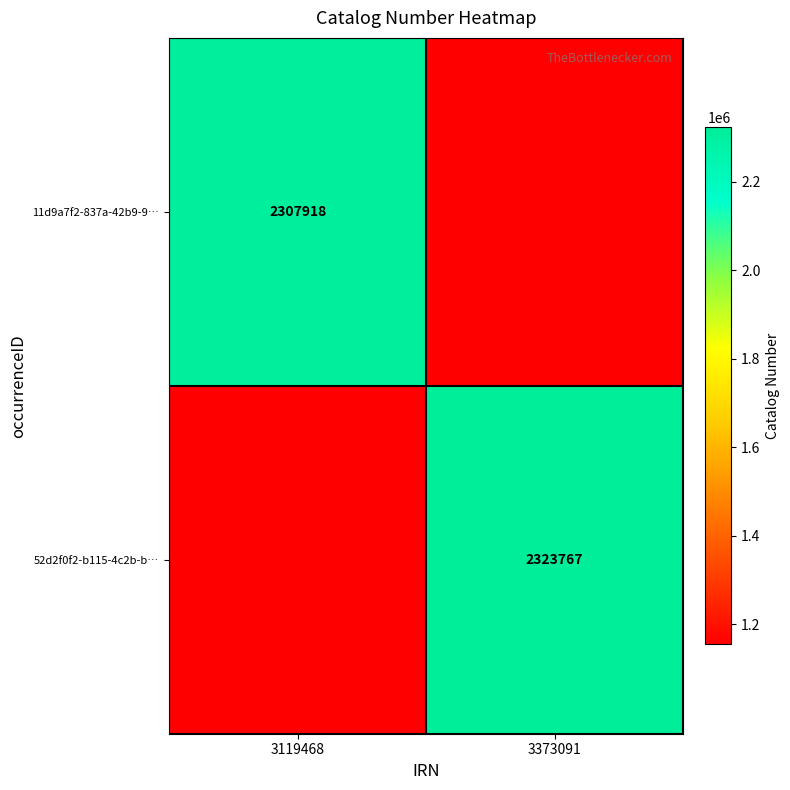

List the series in order of their overall mean, lowest first.

11d9a7f2-837a-42b9-9…, 52d2f0f2-b115-4c2b-b…